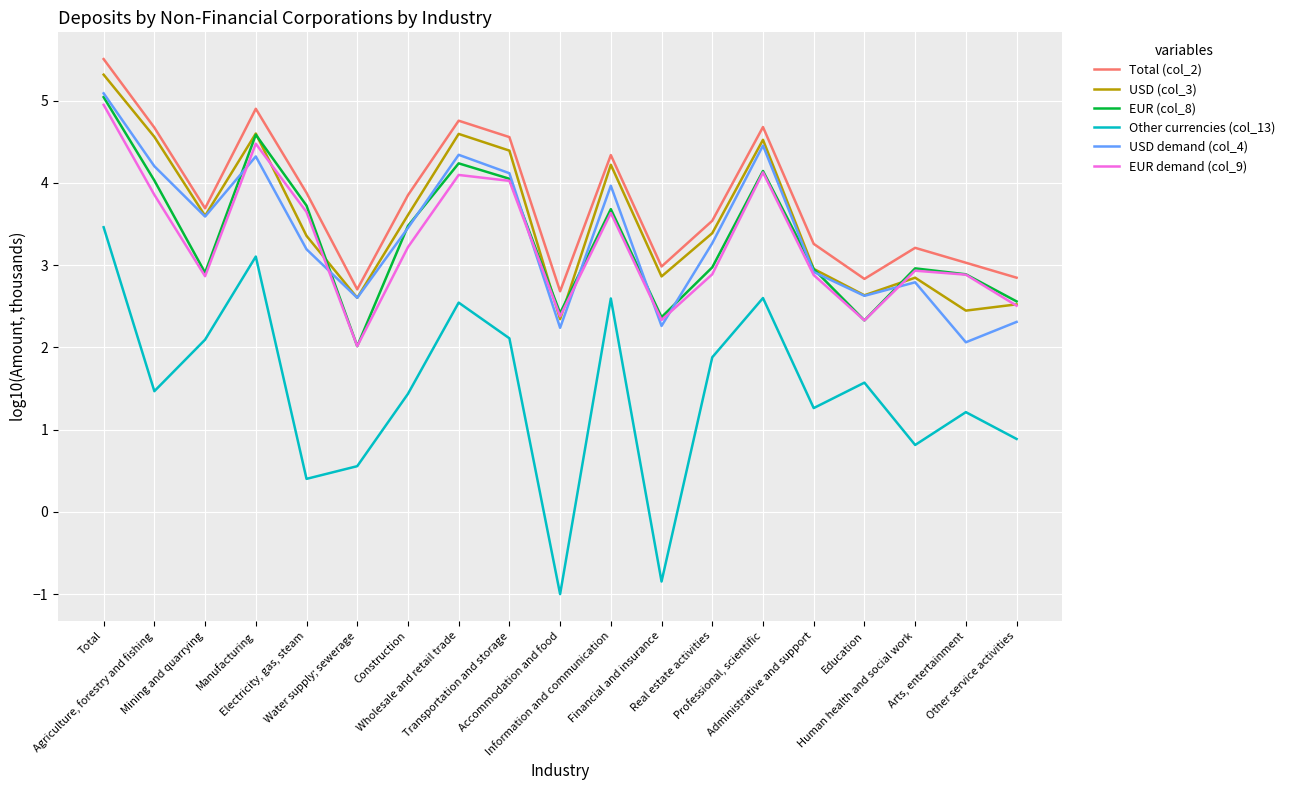

True or false: Other currencies (col_13) and USD (col_3) cross at least once.

False